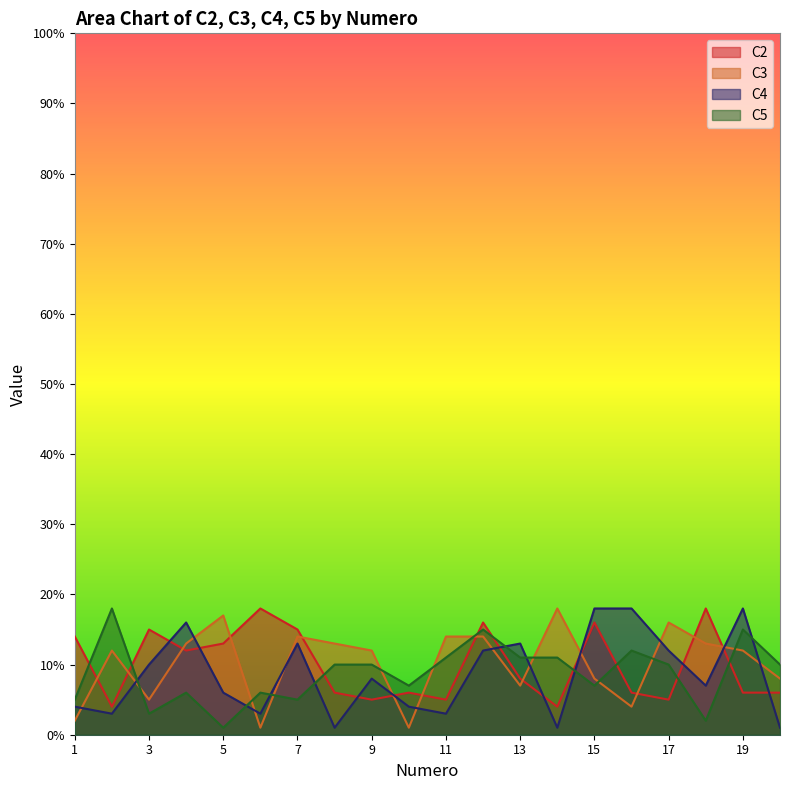

What are all the series names shown in the legend?

C2, C3, C4, C5